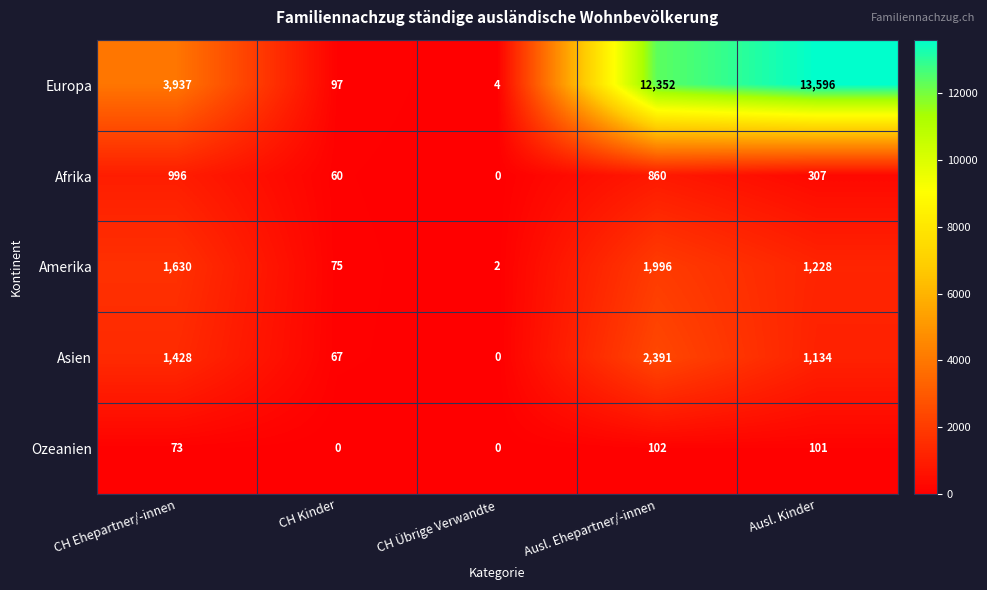

Reading left to right, extract all data points from this chart.

Europa: 3937	97	4	12352	13596
Afrika: 996	60	0	860	307
Amerika: 1630	75	2	1996	1228
Asien: 1428	67	0	2391	1134
Ozeanien: 73	0	0	102	101